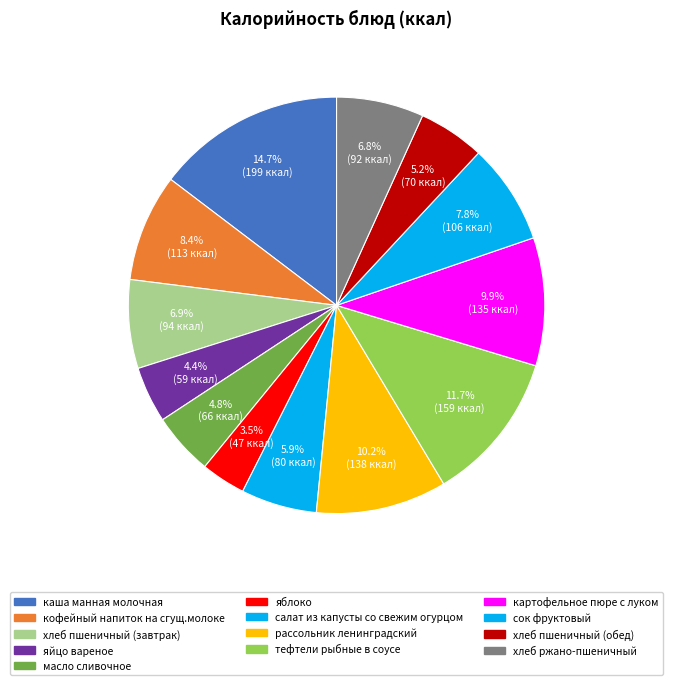

What percentage is NOT represented by рассольник ленинградский?

89.8%